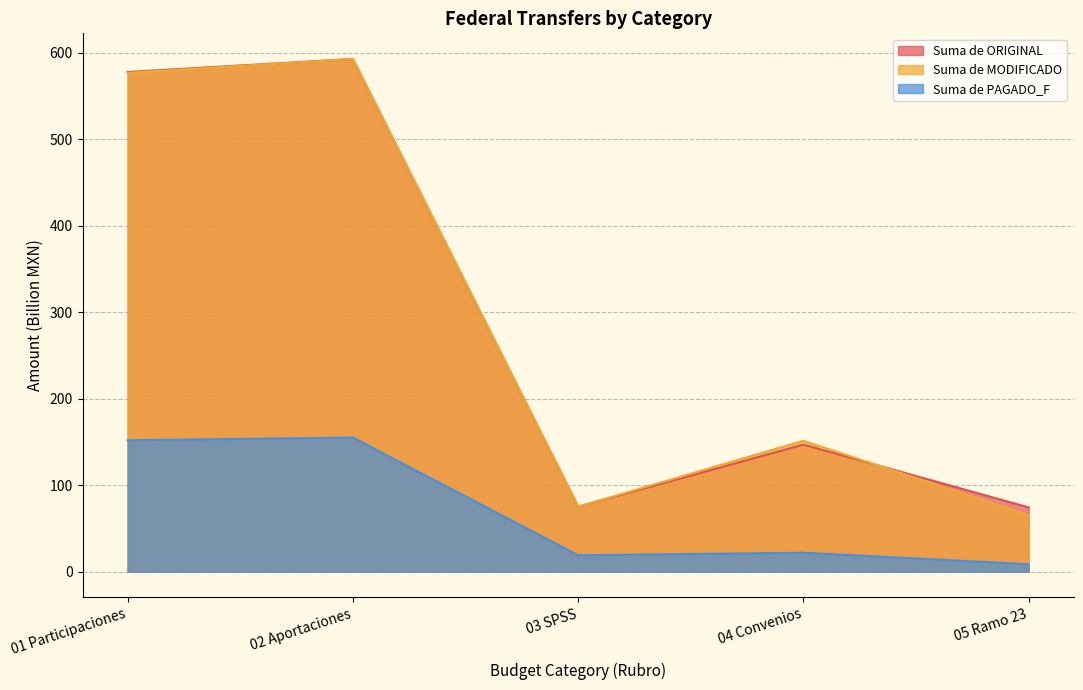

Is it true that Suma de MODIFICADO equals 370.2 at 01 Participaciones?

False